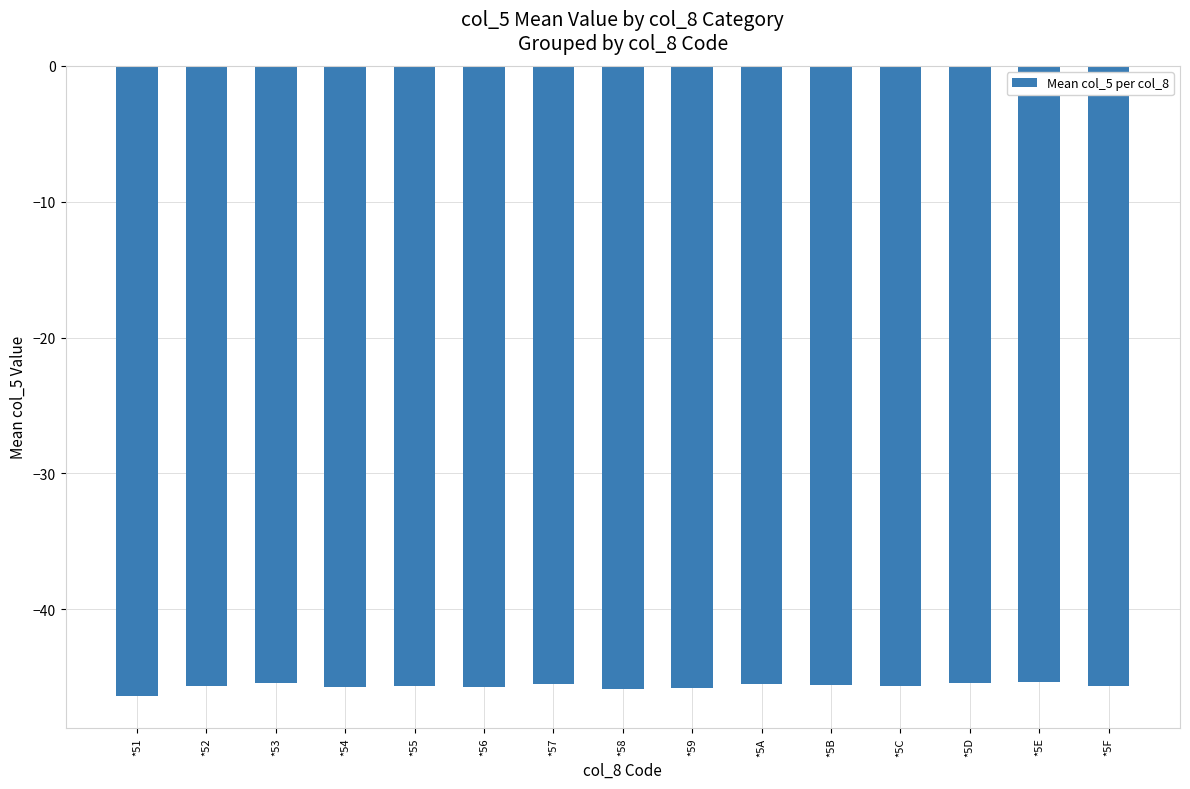

The chart shows a value of -22.8 at *59. True or false?

False